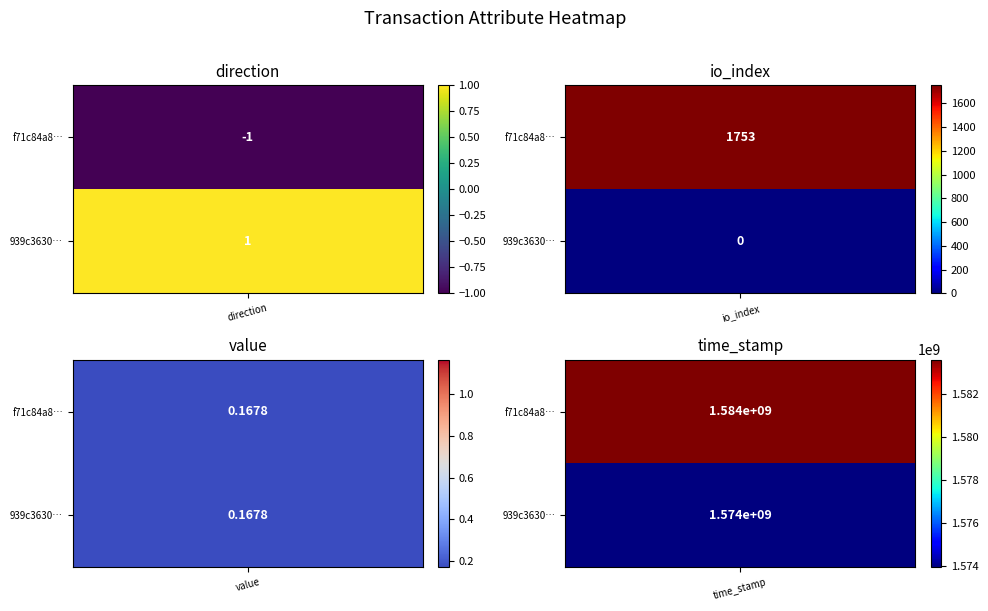

Which series has the largest total across all categories?

f71c84a8c5c0bb703fe05e049c7942d71030b93